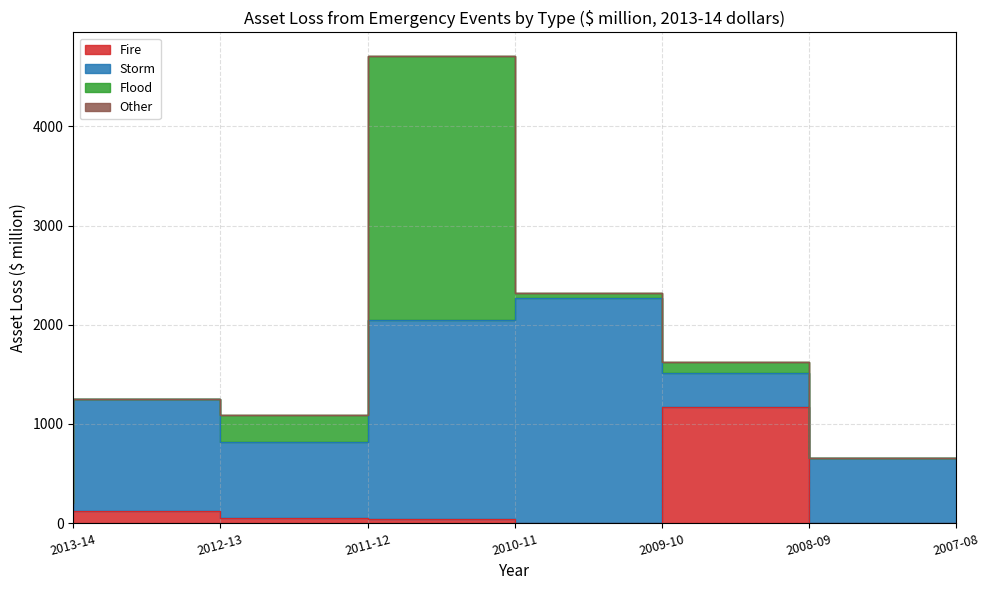

Which category has the lowest value in the Fire series?

2009-10